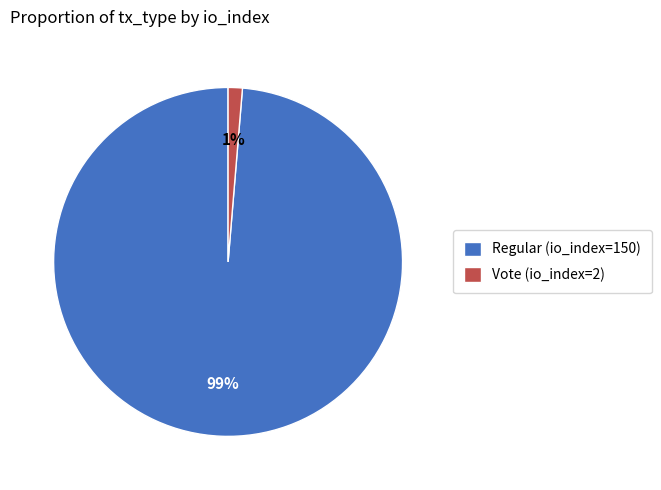

Which has a higher value, Regular (io_index=150) or Vote (io_index=2)?

Regular (io_index=150)